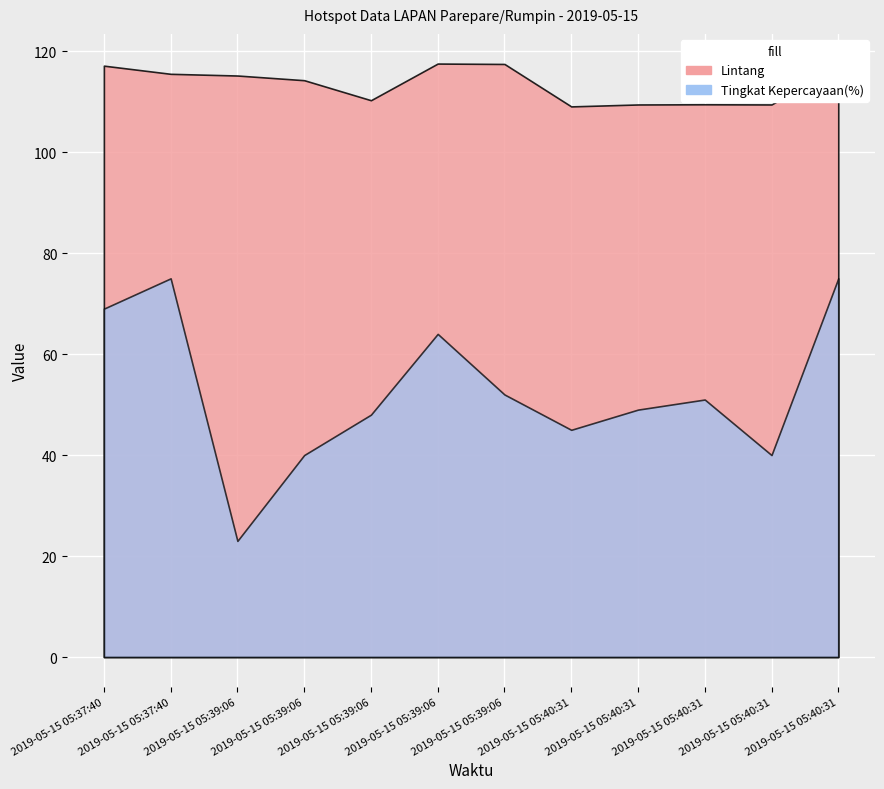

What is the approximate value of Lintang at 2019-05-15 05:40:31?

109.1